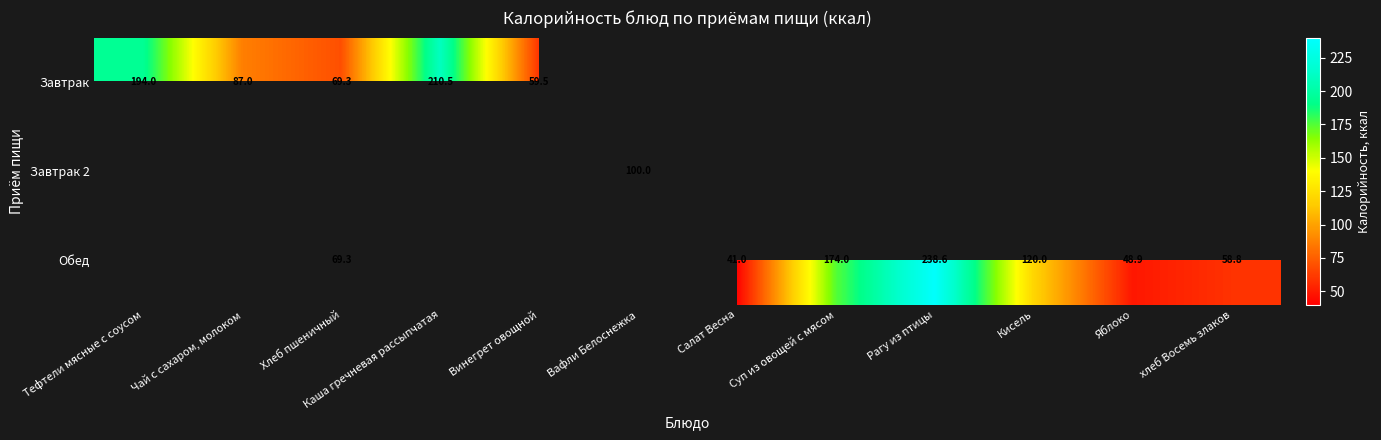

What is the sum of the Завтрак values at Чай с сахаром, молоком and Хлеб пшеничный?

156.3